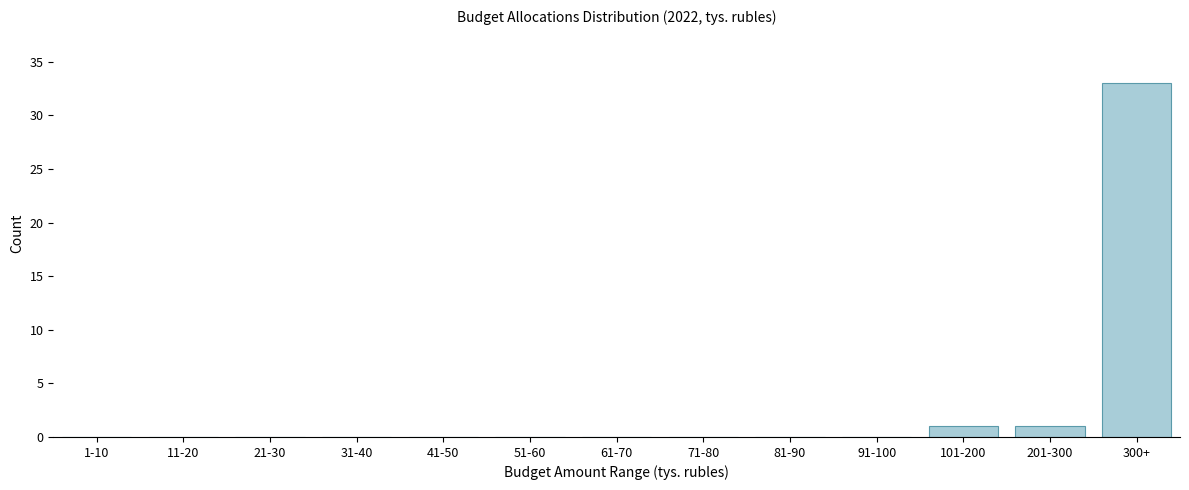

Reading left to right, extract all data points from this chart.

1-10=0	11-20=0	21-30=0	31-40=0	41-50=0	51-60=0	61-70=0	71-80=0	81-90=0	91-100=0	101-200=1	201-300=1	300+=33